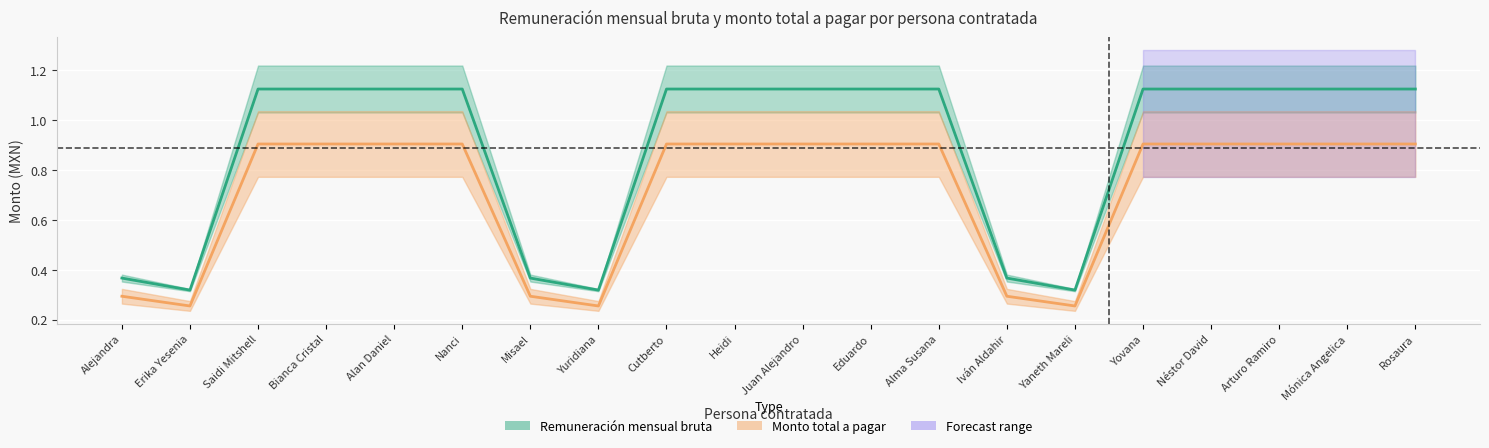

True or false: Remuneración mensual bruta and Monto total a pagar intersect in this chart.

False